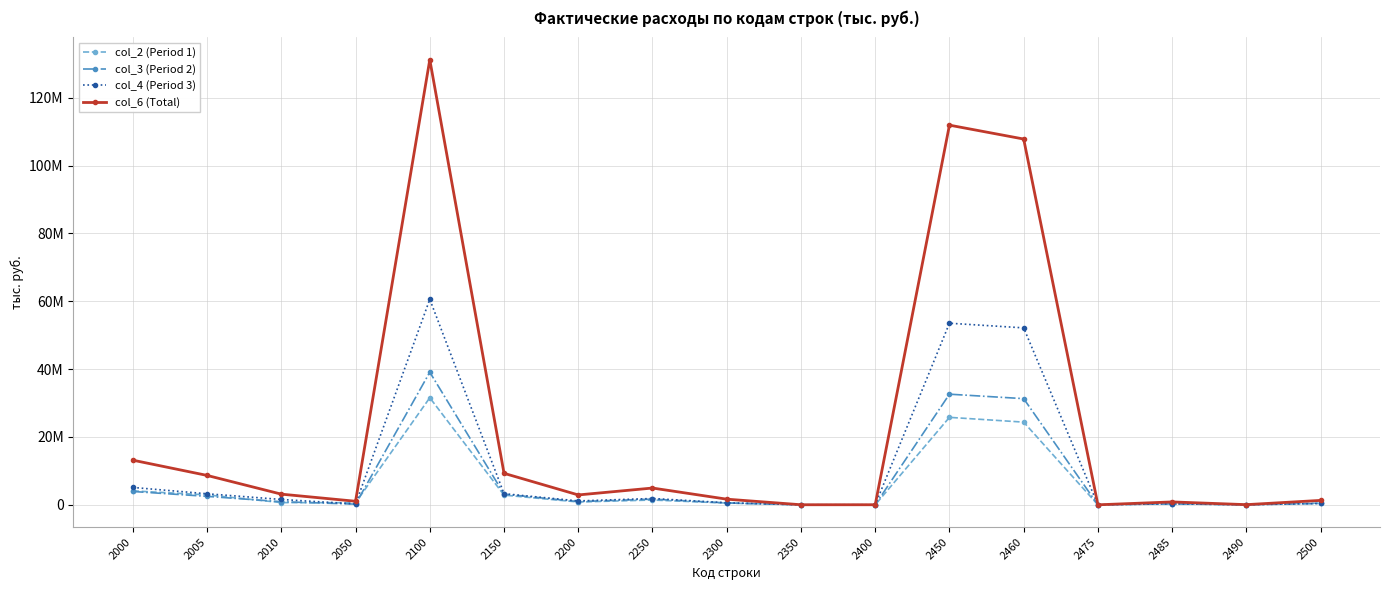

Is it true that col_2 (Period 1) equals 1408672 at 2250?

True